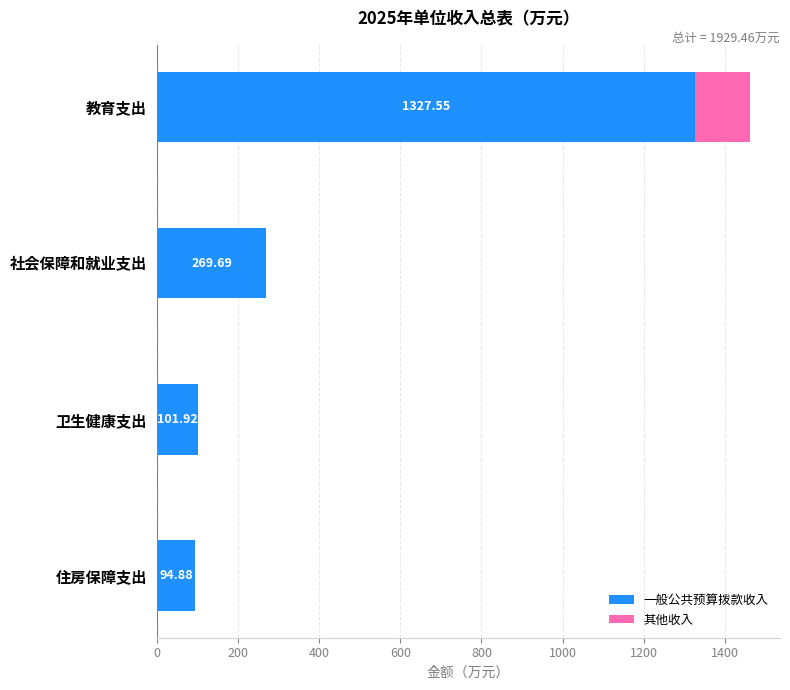

What is the total value across all series at 卫生健康支出?

101.9